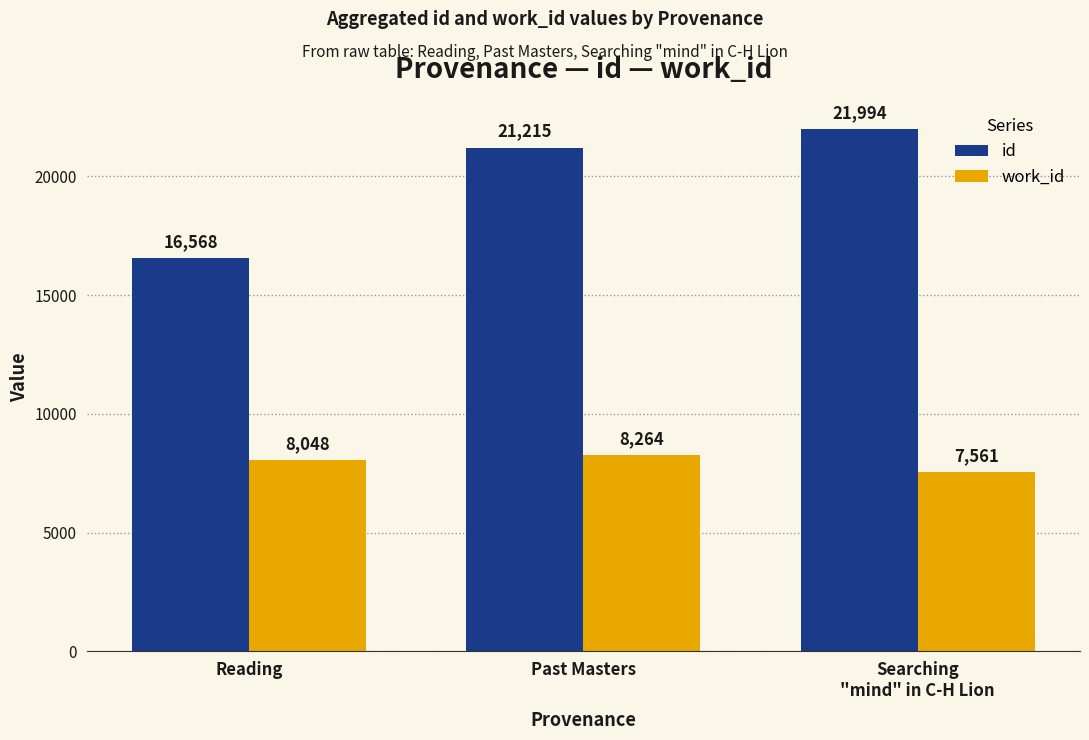

How many values in the work_id series are below 8048?

1